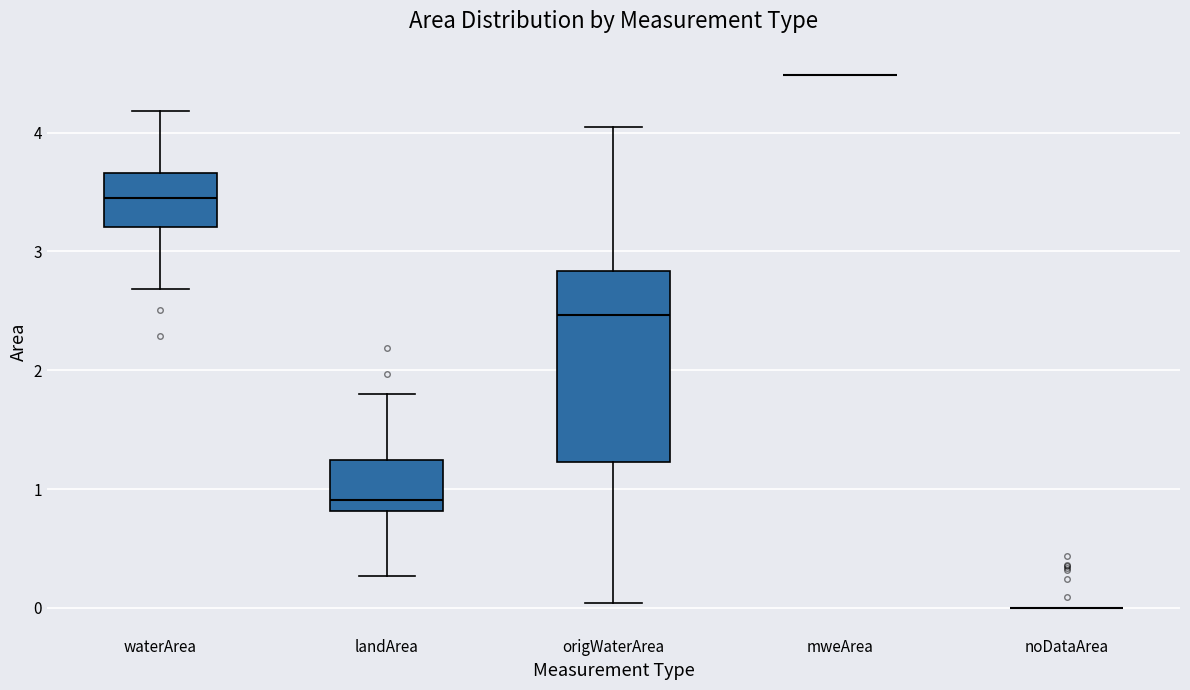

Comparing the boxes themselves (not the whiskers), which one is the tallest?

origWaterArea